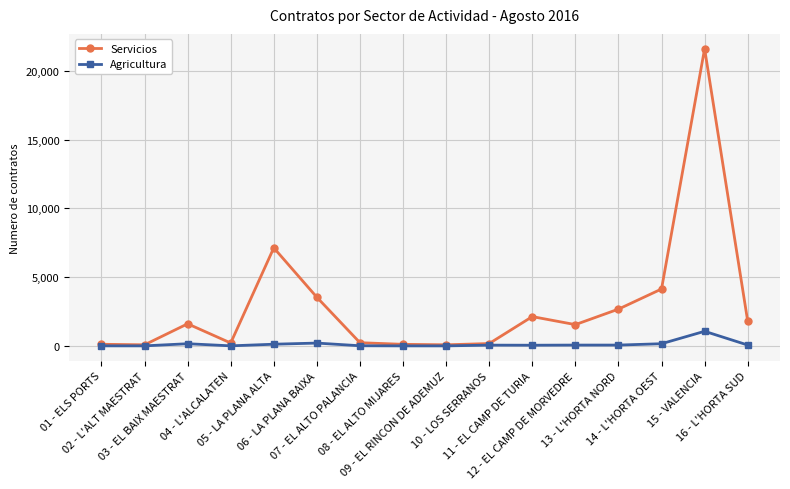

Which series has the largest range (max minus min)?

Servicios